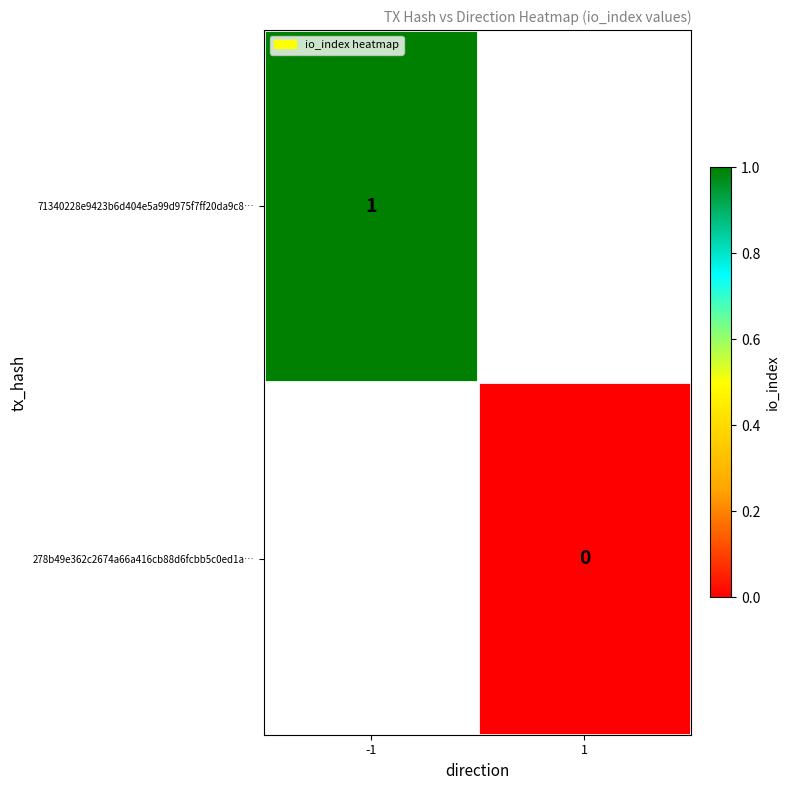

True or false: 71340228e9423b6d404e5a99d975f7ff20da9c8… has a value of 1 at -1.

True